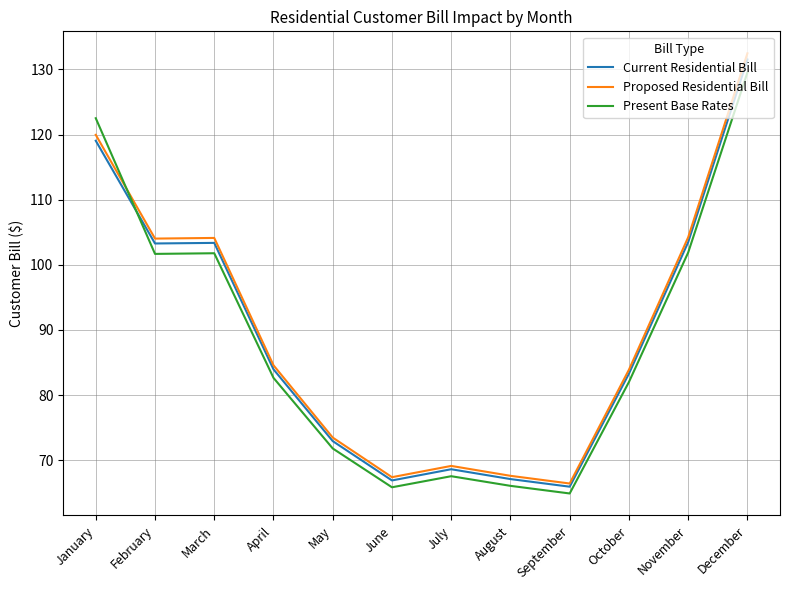

How many lines are shown in the chart?

3